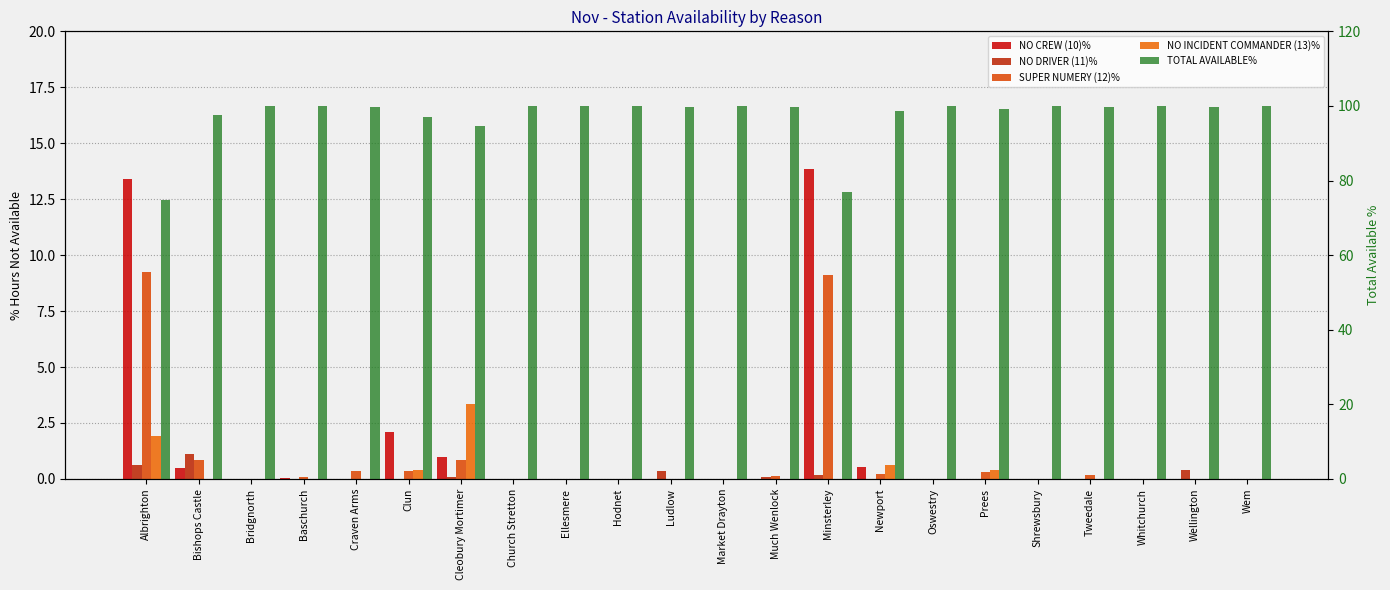

Reading left to right, transcribe all the data shown in this chart.

NO CREW (10)%: 13.4	0.5	0.0	0.0	0.0	2.1	1.0	0.0	0.0	0.0	0.0	0.0	0.0	13.8	0.5	0.0	0.0	0.0	0.0	0.0	0.0	0.0
NO DRIVER (11)%: 0.6	1.1	0.0	0.0	0.0	0.0	0.1	0.0	0.0	0.0	0.3	0.0	0.1	0.2	0.0	0.0	0.0	0.0	0.0	0.0	0.4	0.0
SUPER NUMERY (12)%: 9.2	0.8	0.0	0.1	0.4	0.3	0.8	0.0	0.0	0.0	0.0	0.0	0.2	9.1	0.2	0.0	0.3	0.0	0.2	0.0	0.0	0.0
NO INCIDENT COMMANDER (13)%: 1.9	0.0	0.0	0.0	0.0	0.4	3.4	0.0	0.0	0.0	0.0	0.0	0.0	0.0	0.6	0.0	0.4	0.0	0.0	0.0	0.0	0.0
TOTAL AVAILABLE%: 74.9	97.6	100.0	99.9	99.6	97.1	94.8	100.0	100.0	100.0	99.7	100.0	99.7	76.9	98.6	100.0	99.3	100.0	99.8	100.0	99.6	100.0